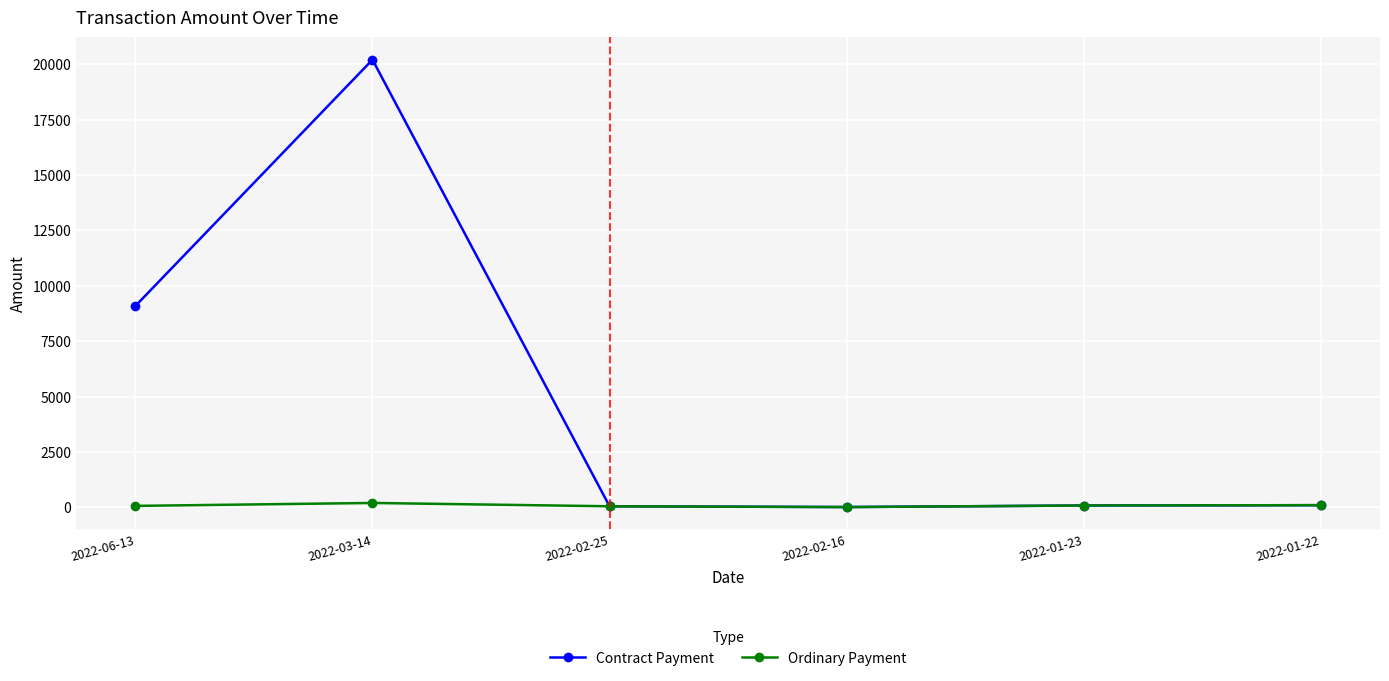

In Contract Payment, how many points are higher than both neighbors (excluding endpoints)?

1